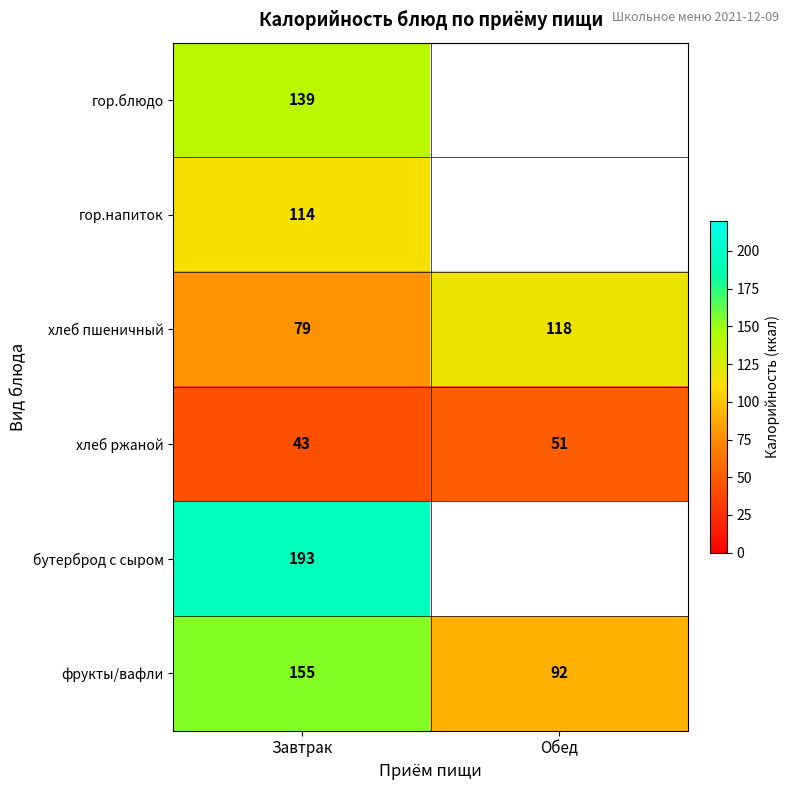

List the labels in order of фрукты/вафли value, largest first.

Завтрак, Обед